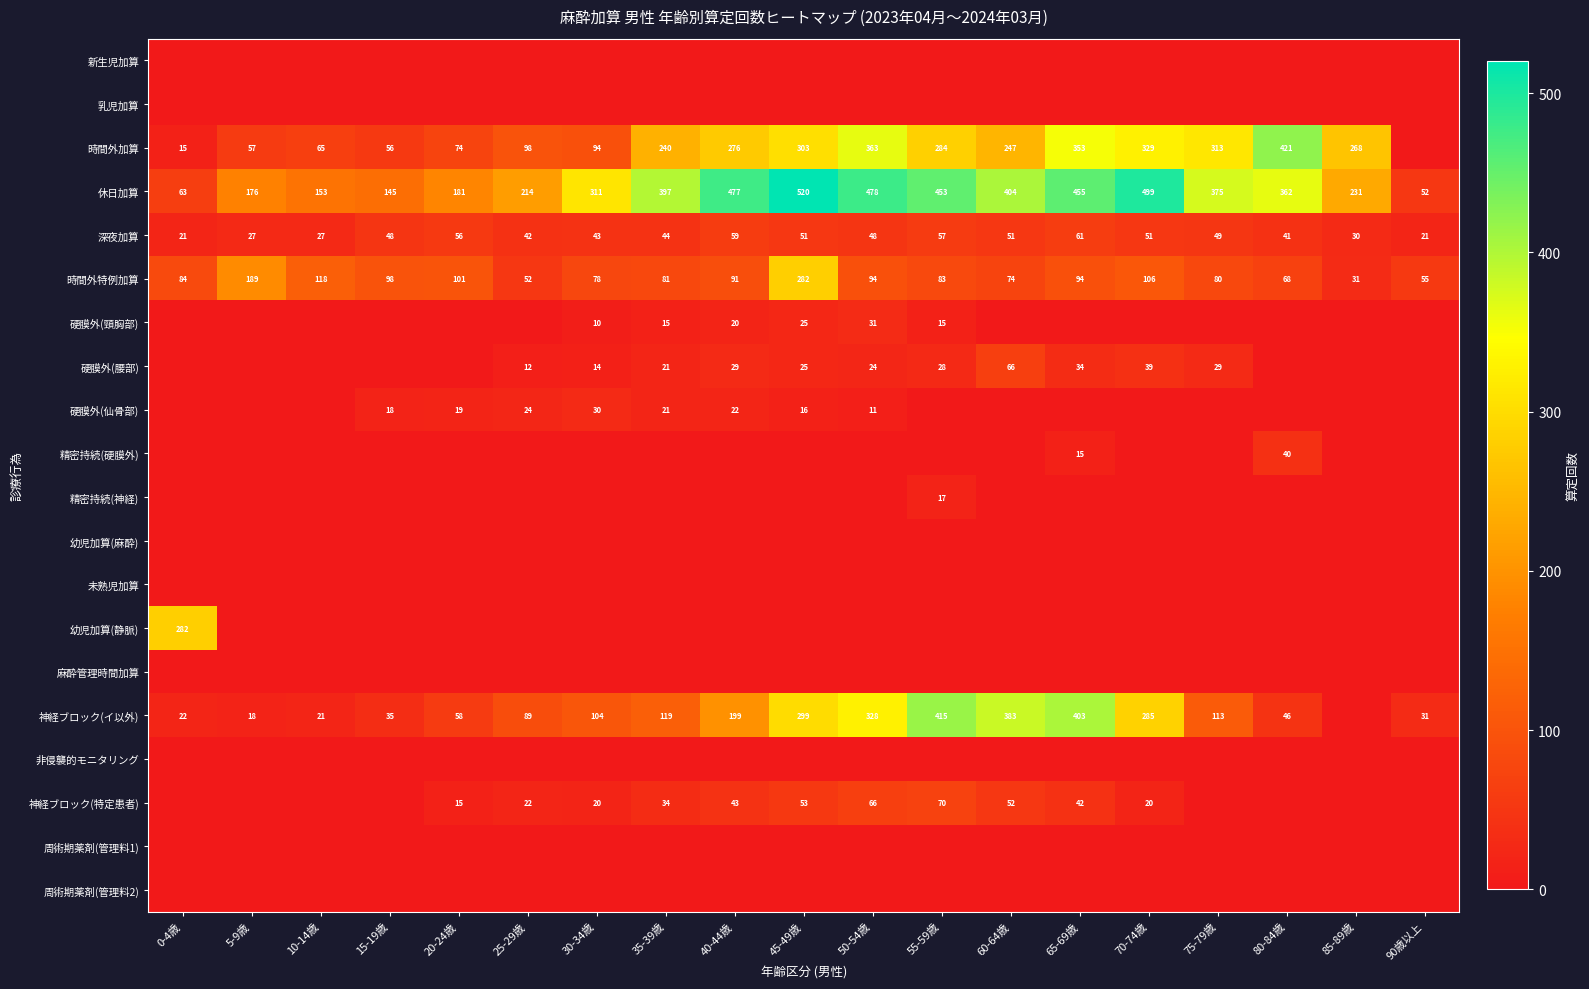

Which has a higher value, 60-64歳 or 0-4歳?

60-64歳